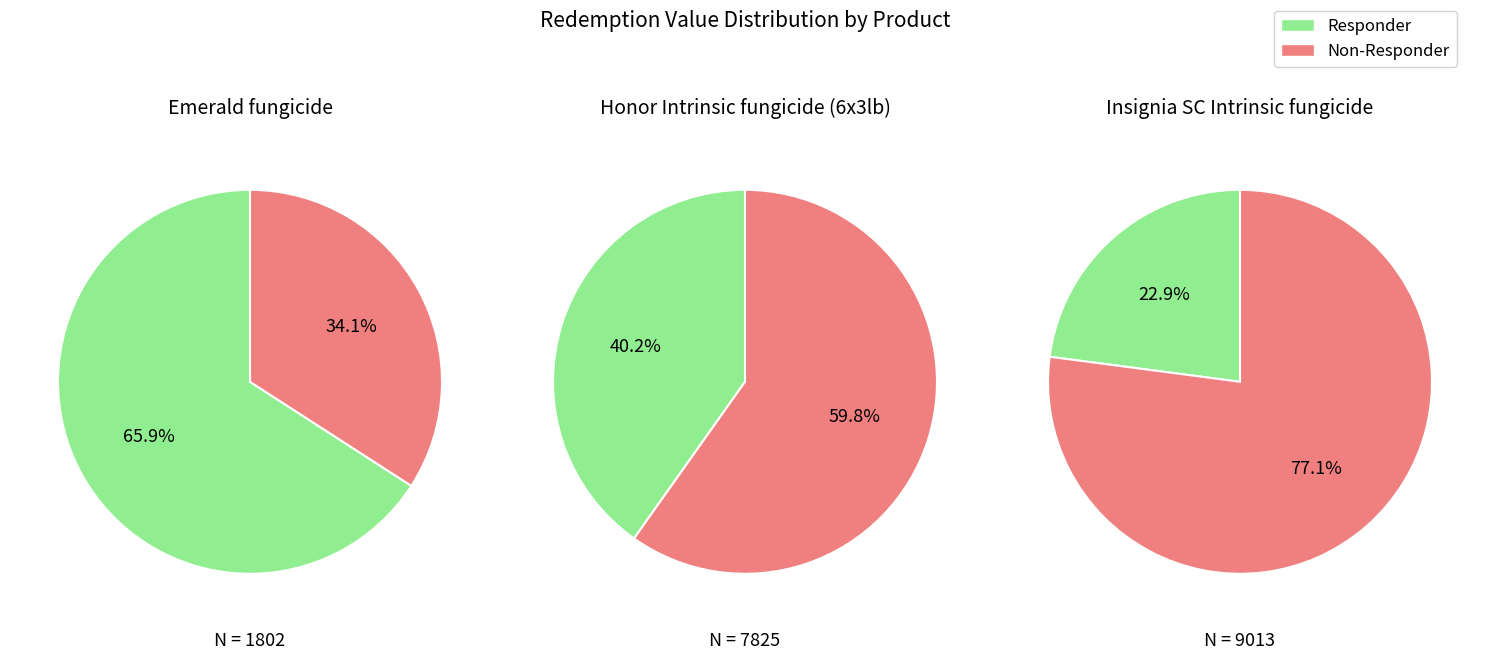

What is the spread (max minus min) of values at 1?

6332.3